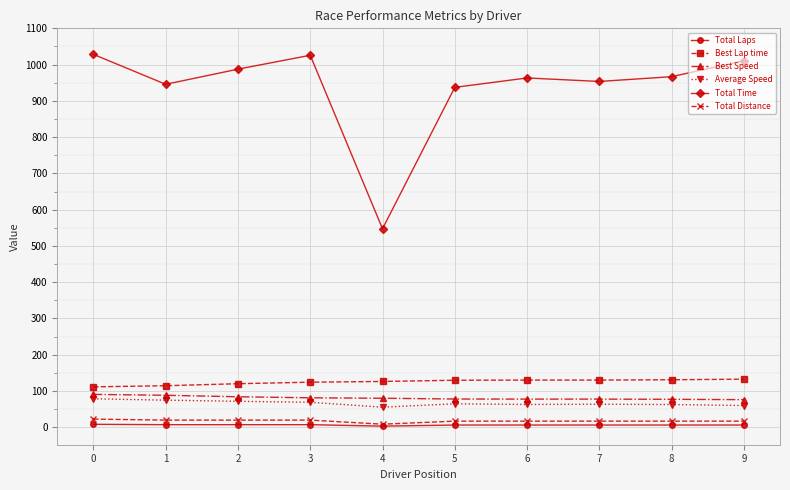

What is the sum of the Total Time values at 1 and 0?

1973.9